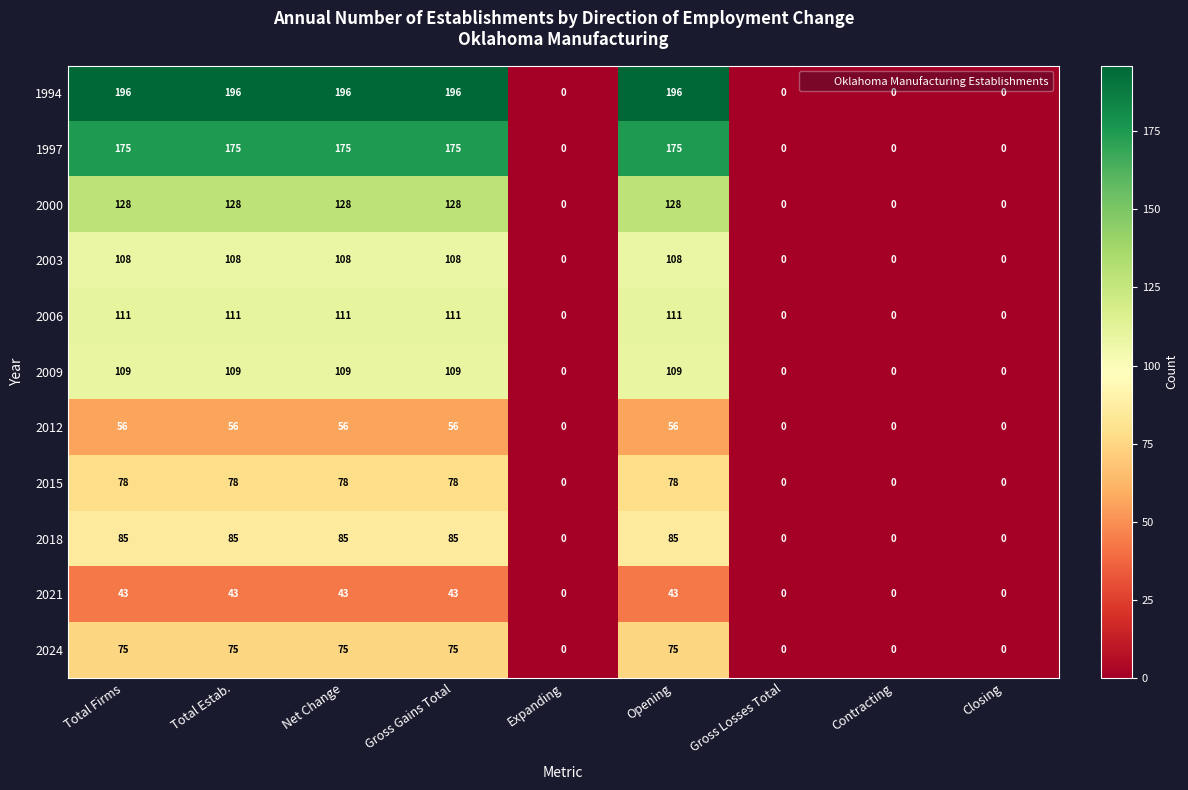

What is the sum of the 2024 values at Gross Losses Total and Total Estab.?

75